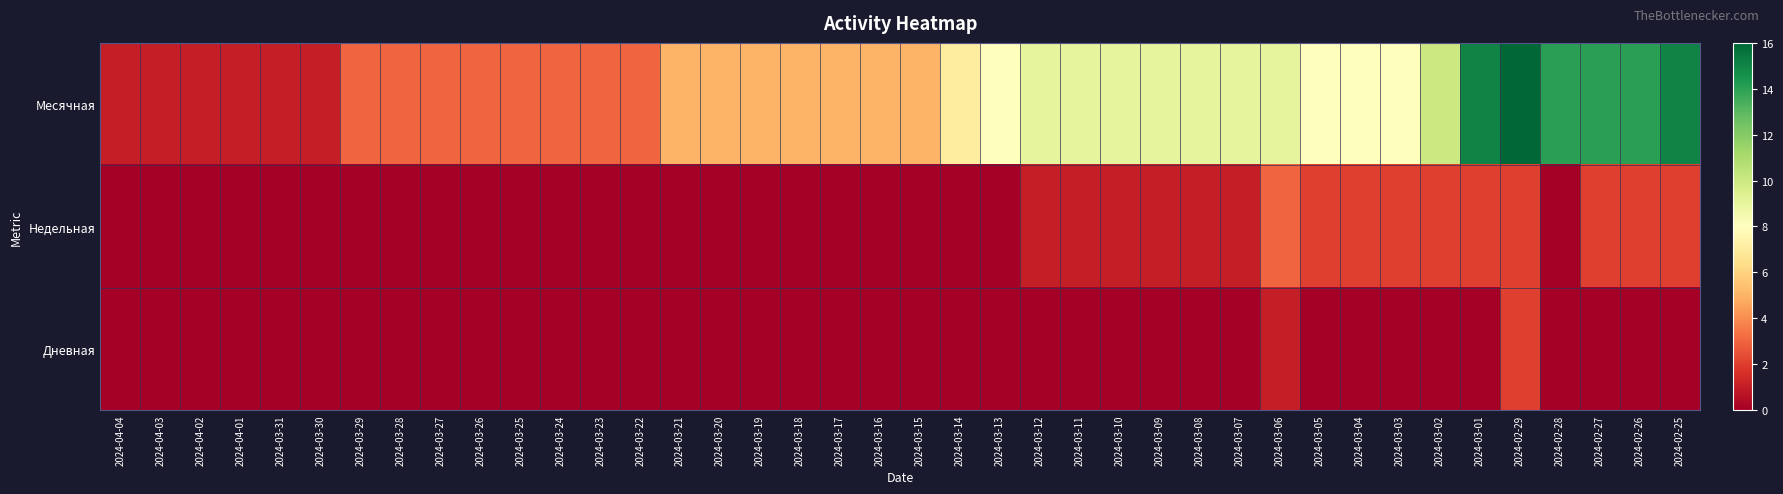

Between 2024-03-04 and 2024-03-08, which is larger?

2024-03-08